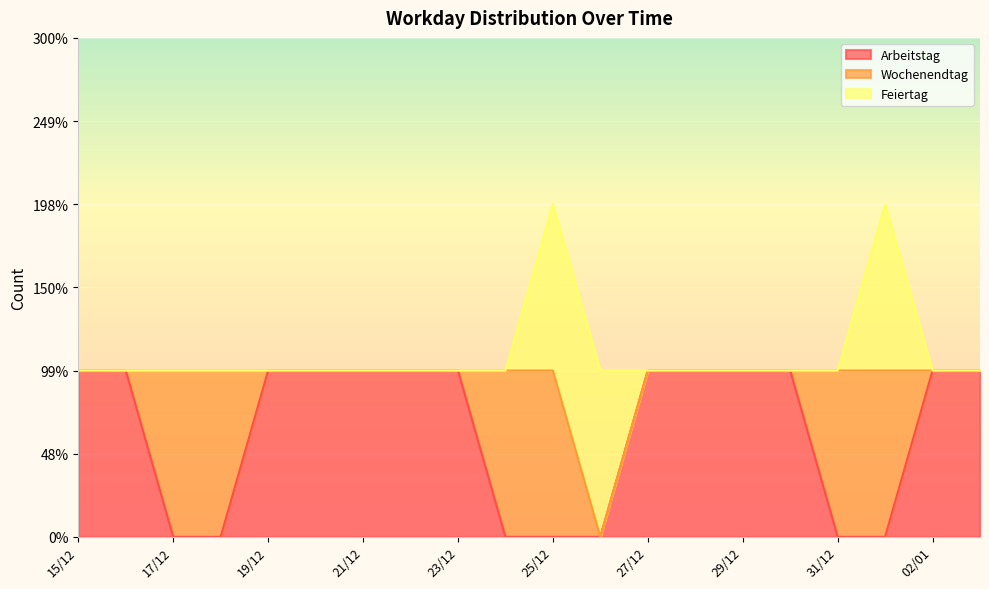

What is the difference between the maximum and minimum values in the Wochenendtag series?

1